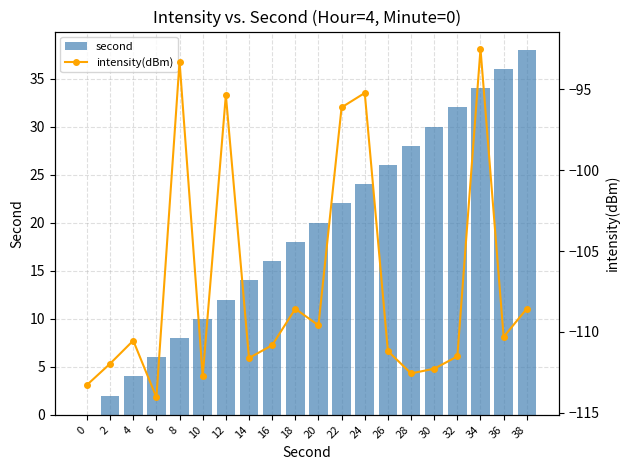

What is the spread (max minus min) of values at 32?

143.5